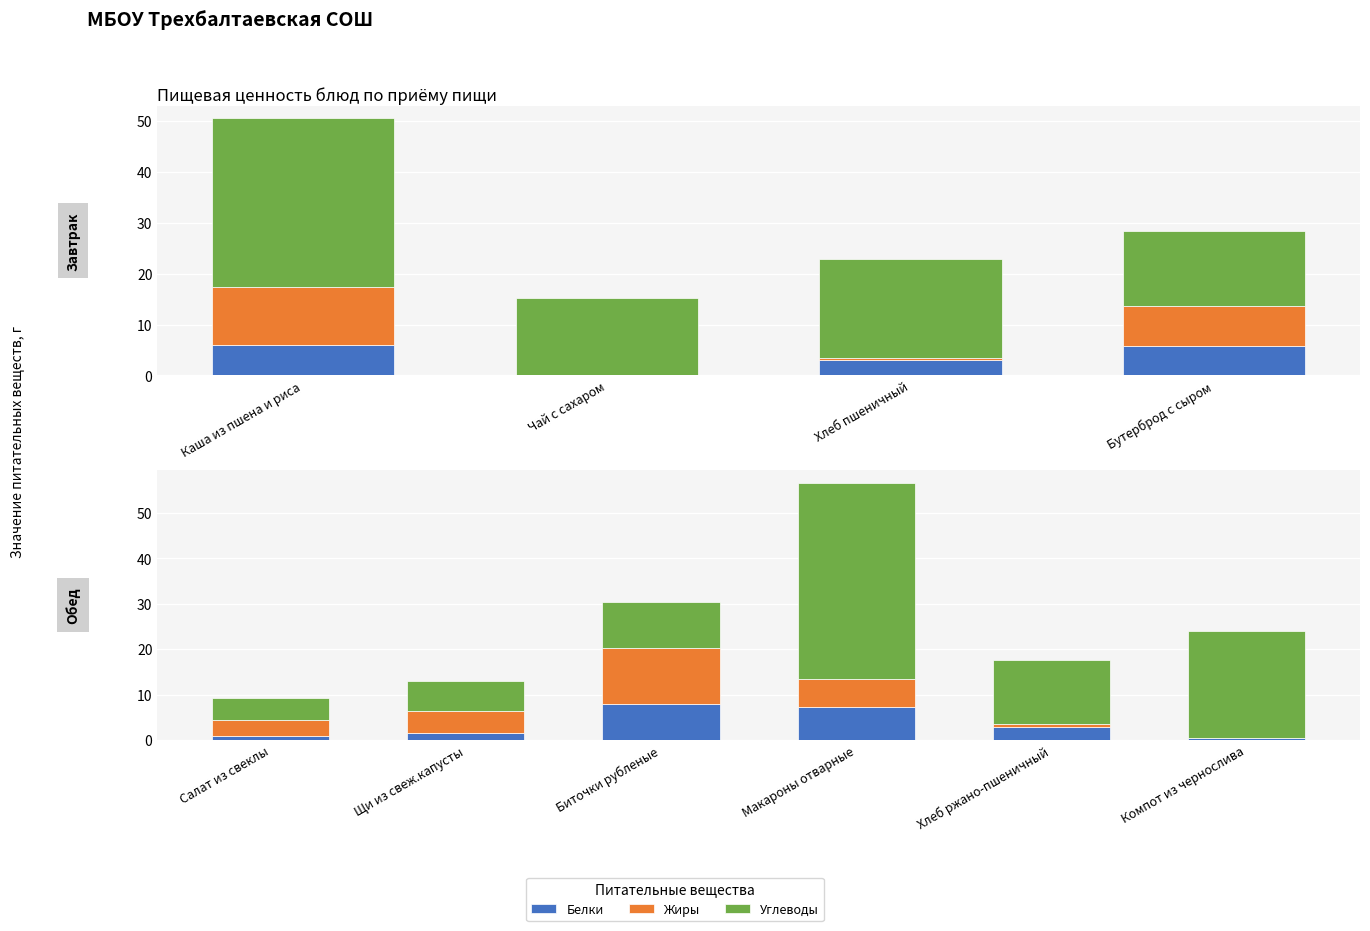

List the series in order of their peak value, lowest first.

Белки, Жиры, Углеводы